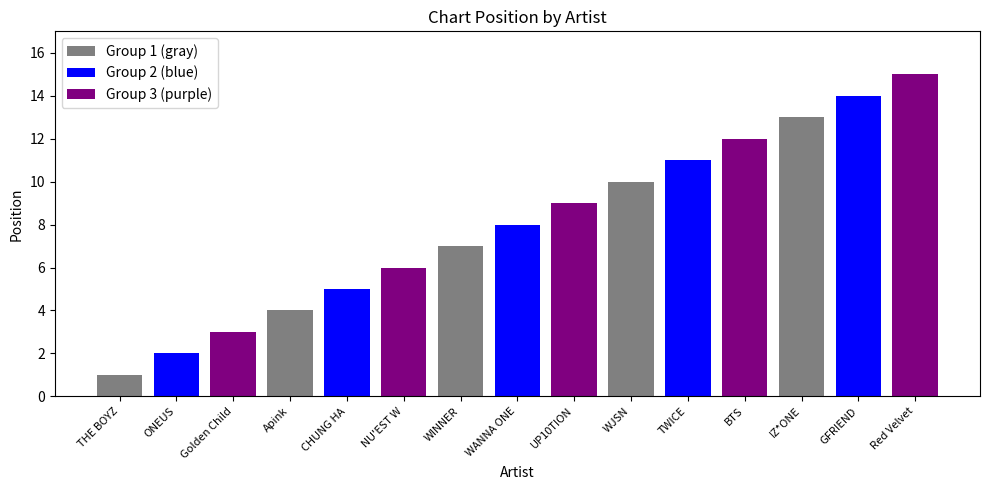

What is the difference between the maximum and minimum values?

14